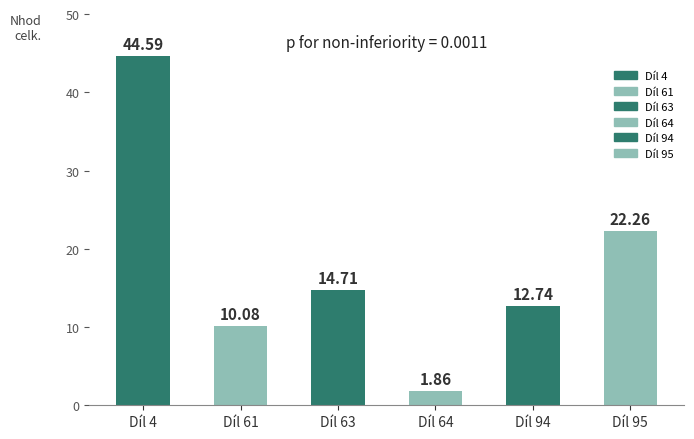

Rank the categories by value from highest to lowest.

Díl 4, Díl 95, Díl 63, Díl 94, Díl 61, Díl 64